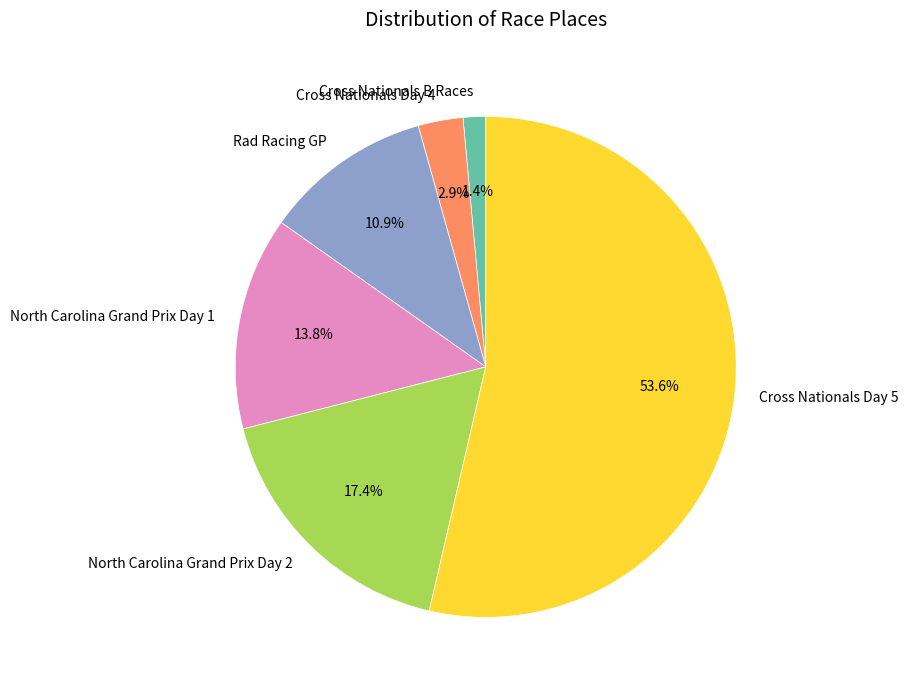

What is the smallest slice in the pie chart?

Cross Nationals B Races